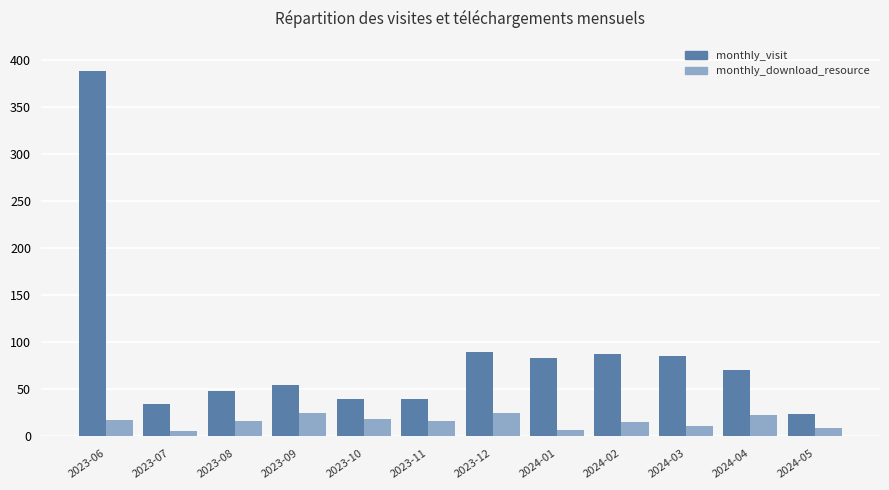

At which category is the sum across all series the highest?

2023-06